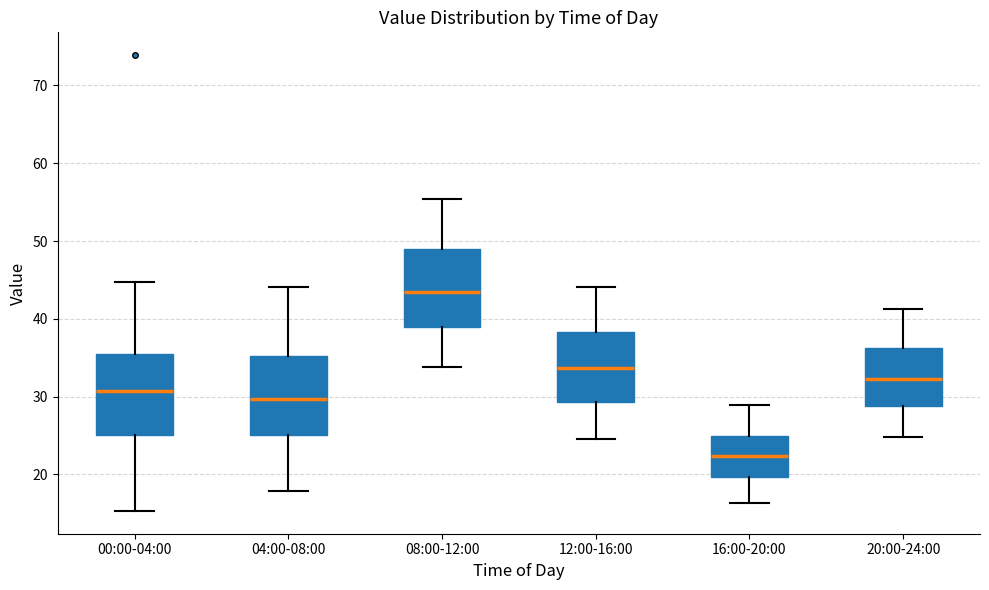

Which box's median line is the highest?

08:00-12:00